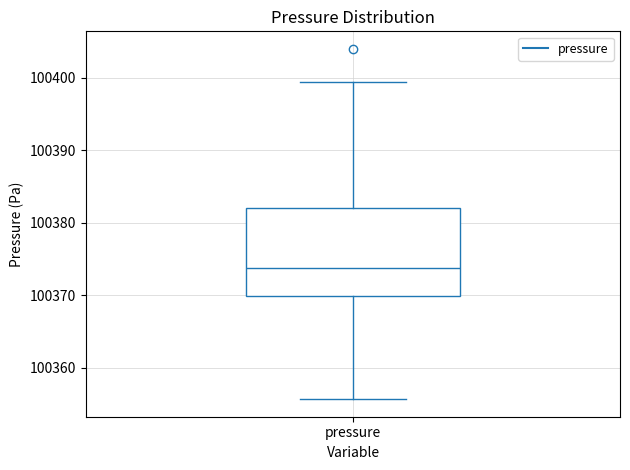

Read this box plot against the y-axis: the position of the median line, the range covered by the box, and the ends of both whiskers. The values are not printed on the chart, so give them approximately, as read against the axis.

median 100374, box 100370 to 100382, whiskers 100356 to 100399